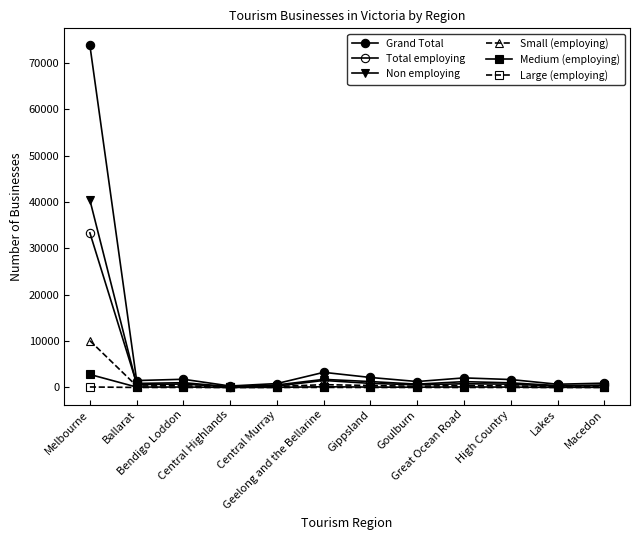

At which category is the sum across all series the highest?

Melbourne